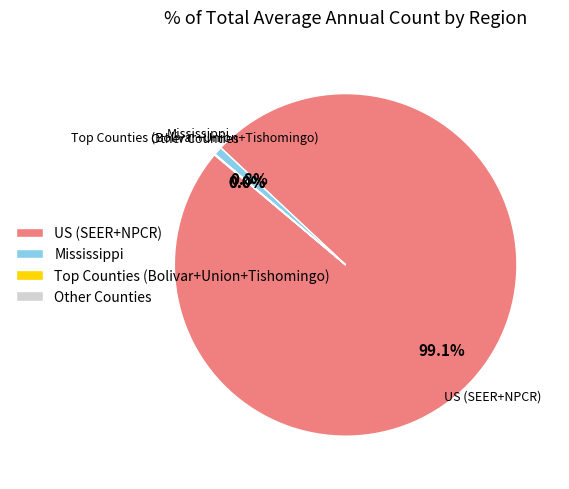

Is there a majority slice in this chart?

Yes